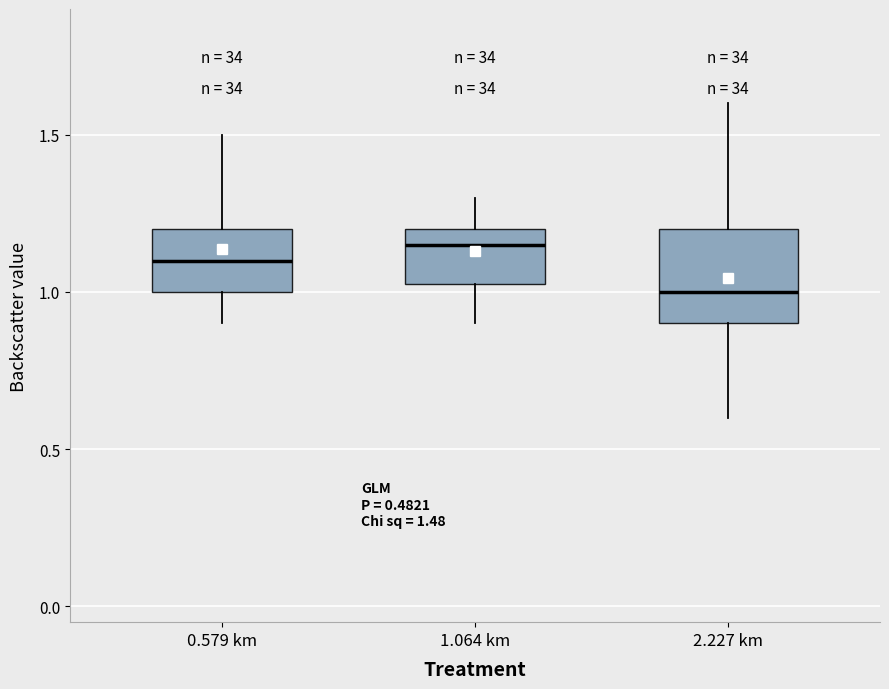

Which box is the tallest, from its lower edge to its upper edge?

2.227 km